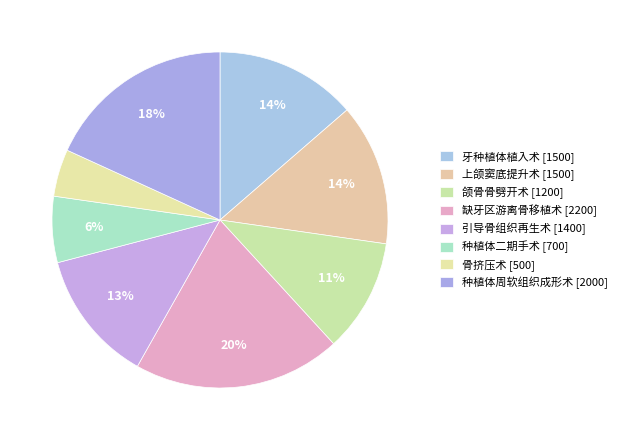

How many slices are in this pie chart?

8